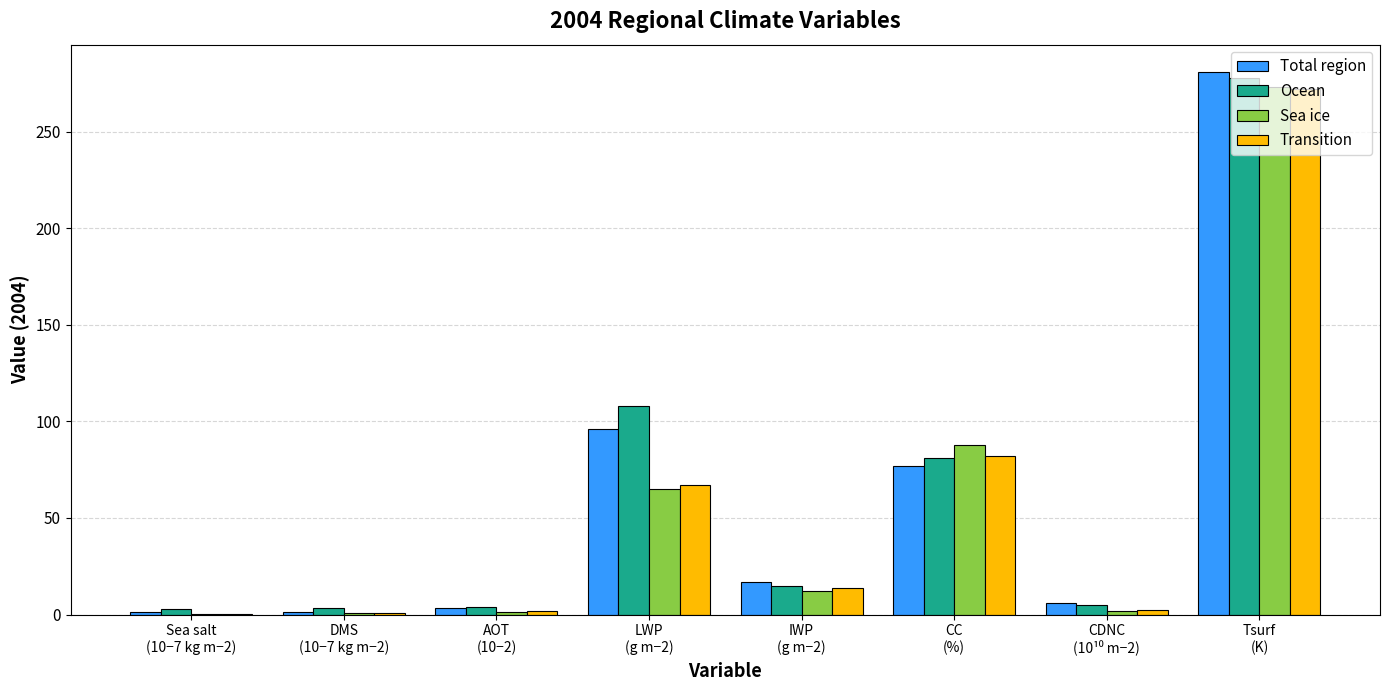

What is the maximum value shown in the chart?

281.0